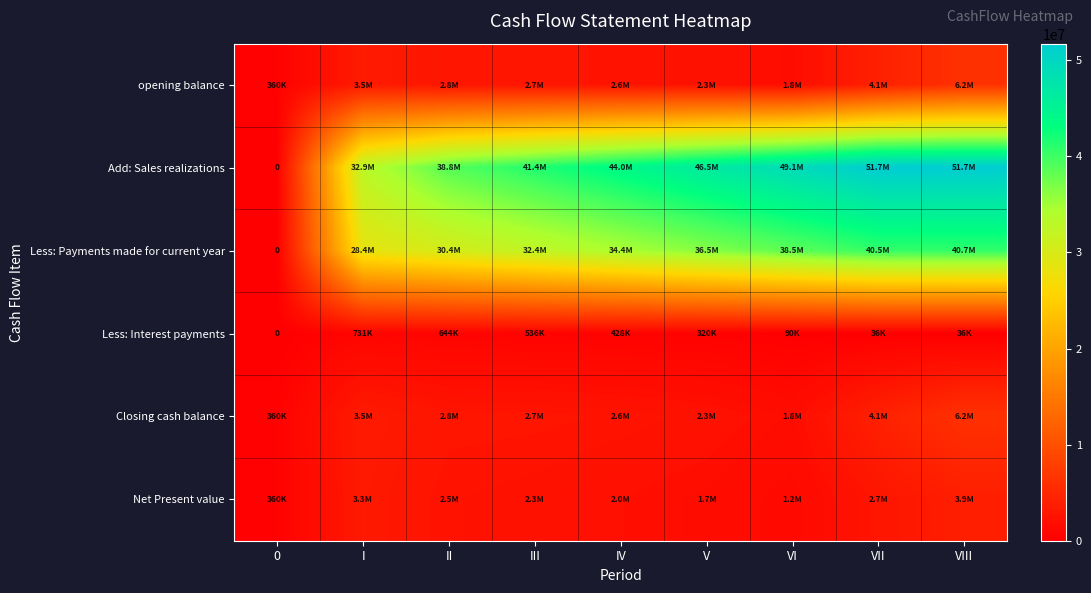

What is the total value across all series at I?

72270158.4